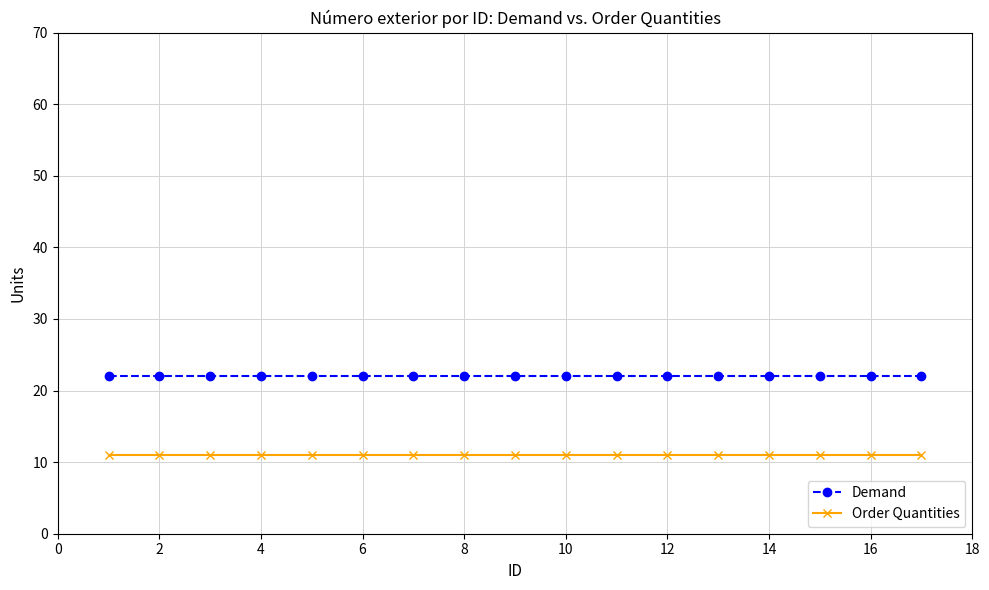

What is the value of the Order Quantities point at the 15th from the left?

11